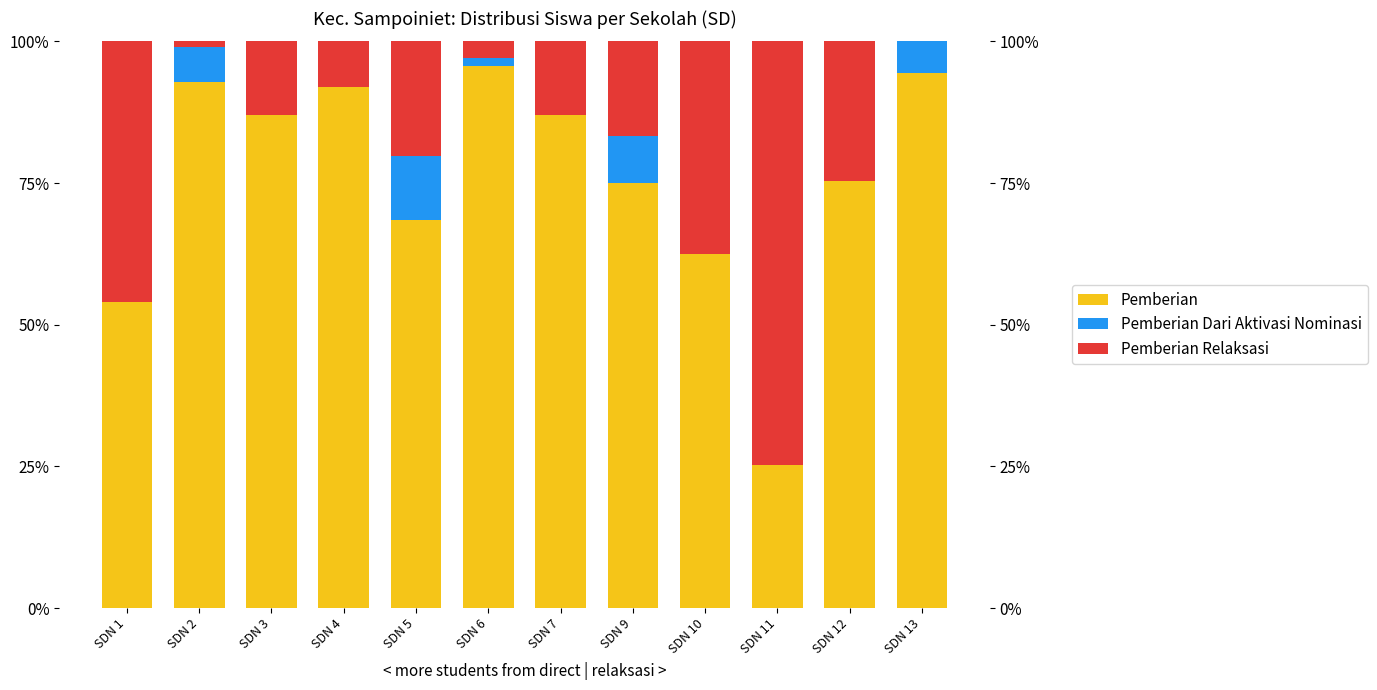

Which series changed the most between SDN 1 and SDN 6?

Pemberian Relaksasi